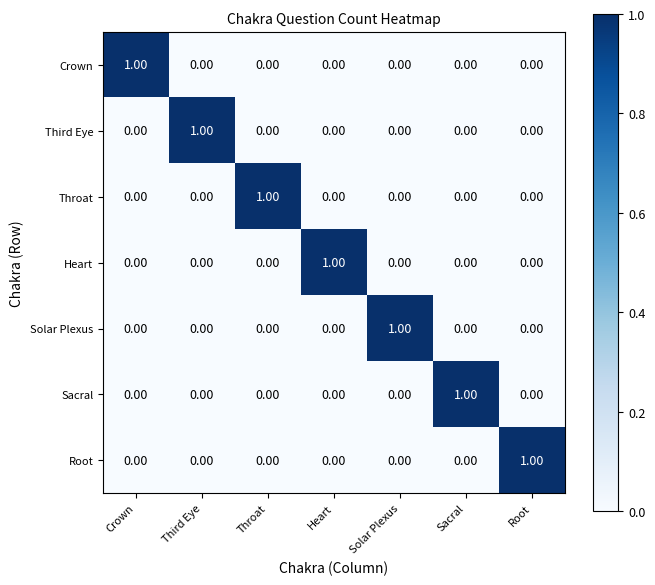

Is the value of Sacral at Sacral greater than the value of Crown at Sacral?

Yes